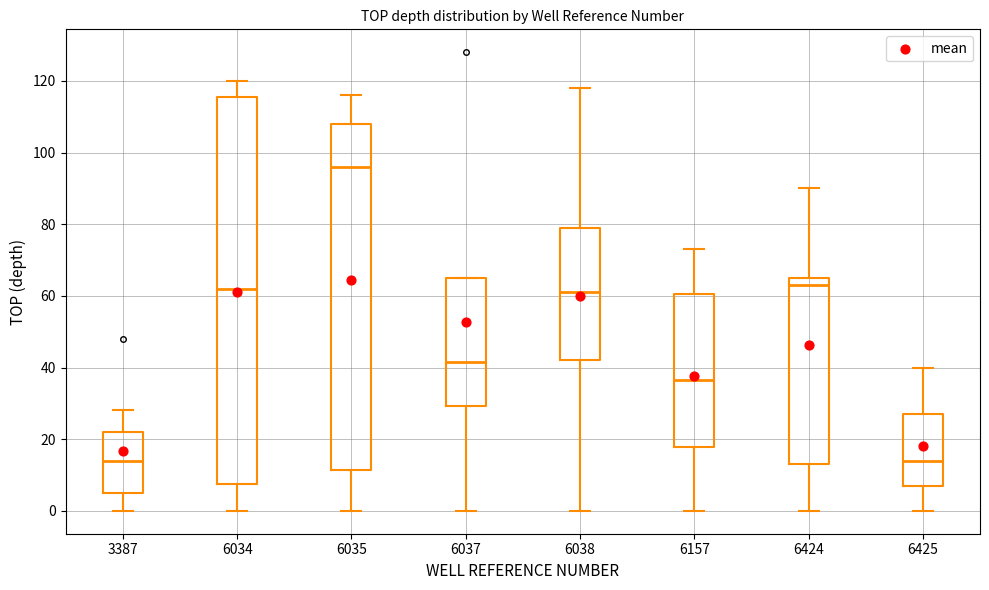

Where is the lower edge of the box at x = 3387 on the y-axis? The values are not printed on the chart, so give them approximately, as read against the axis.

6